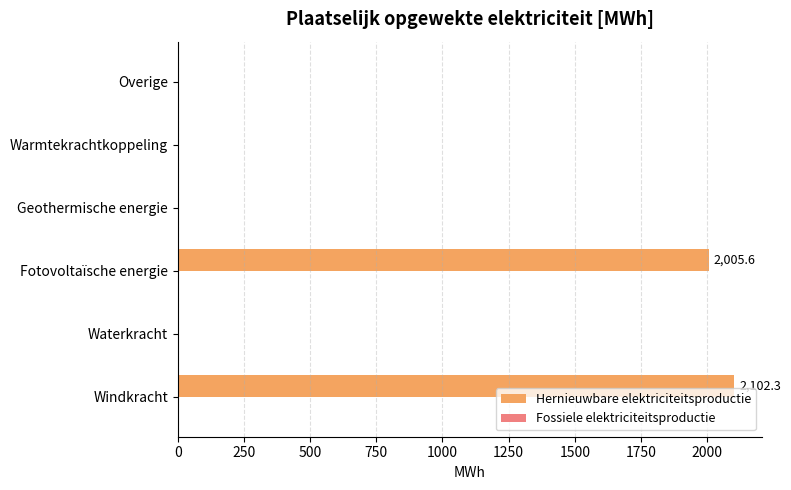

At which label is the value closest to 1051?

Fotovoltaïsche energie